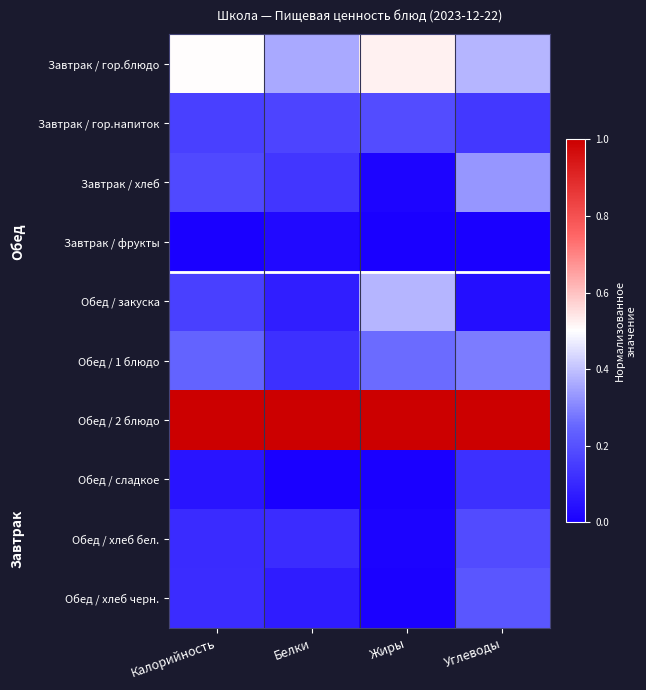

How many categories are shown in the chart?

4